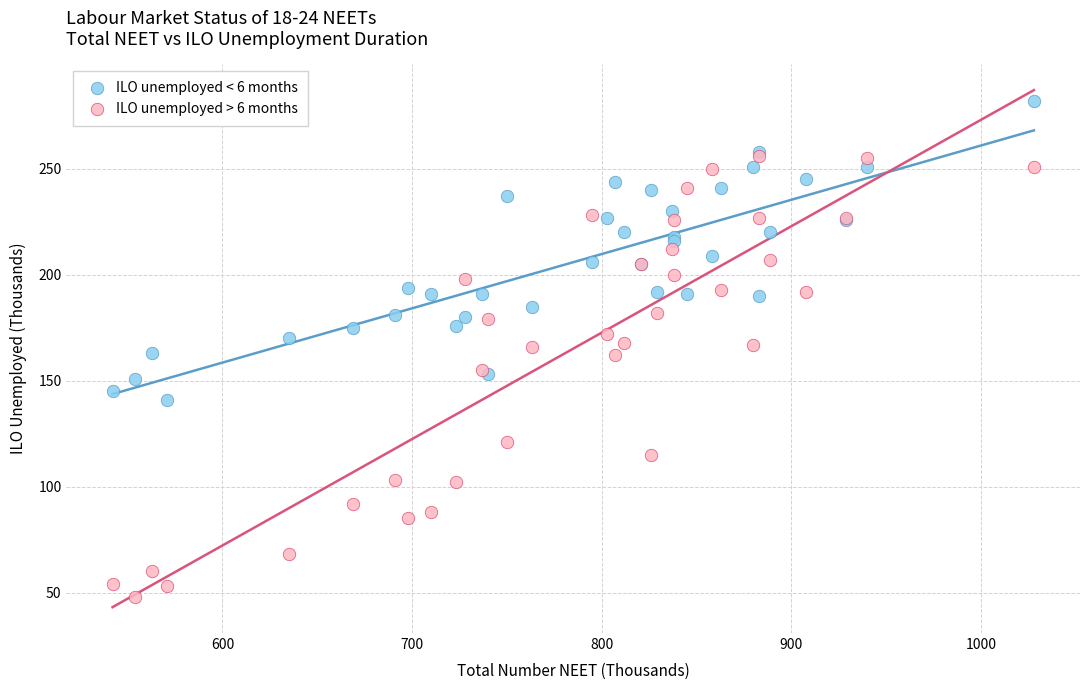

What are all the series names shown in the legend?

ILO unemployed < 6 months, ILO unemployed > 6 months